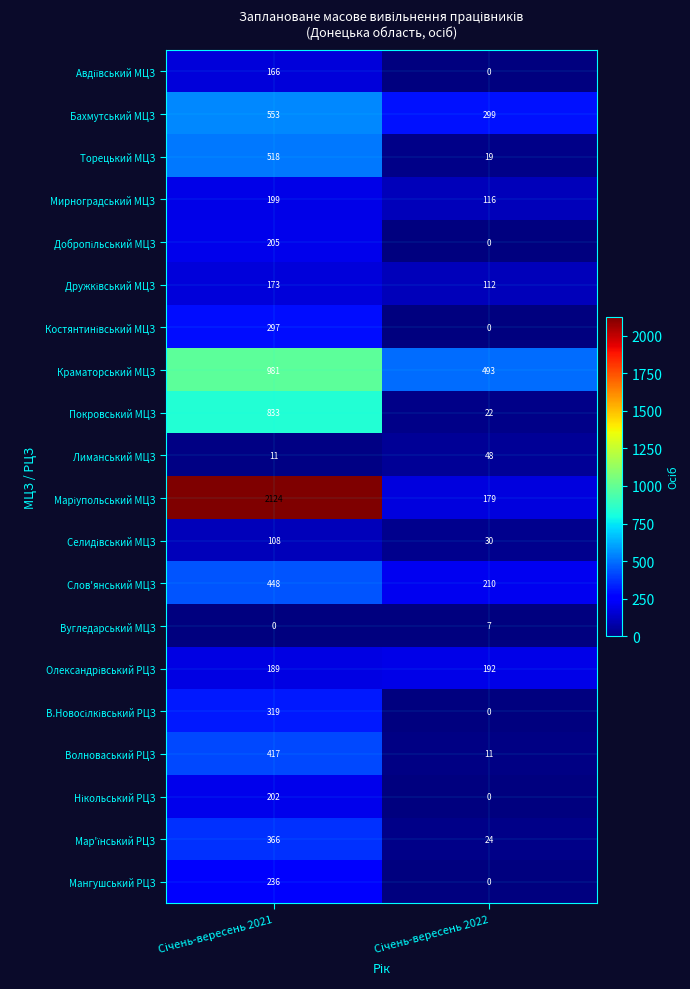

What is the average value of the Мирноградський МЦЗ series?

158